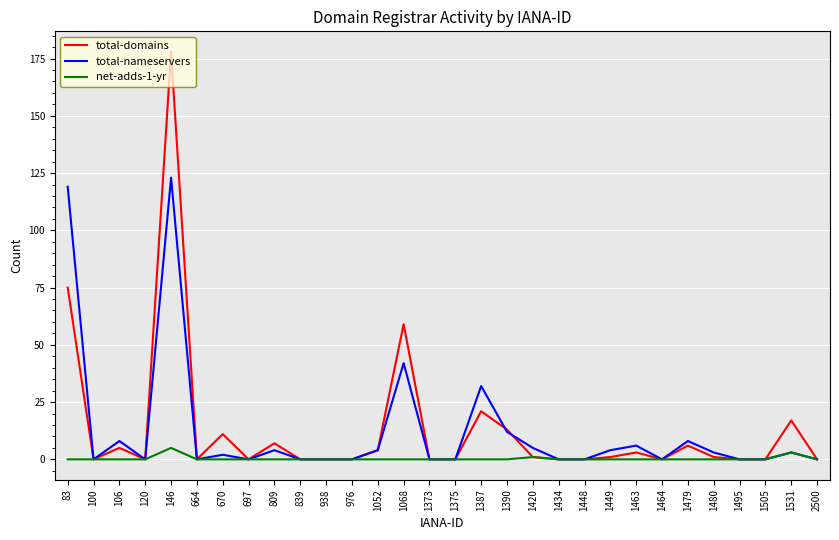

Which series has the widest spread of values?

total-domains